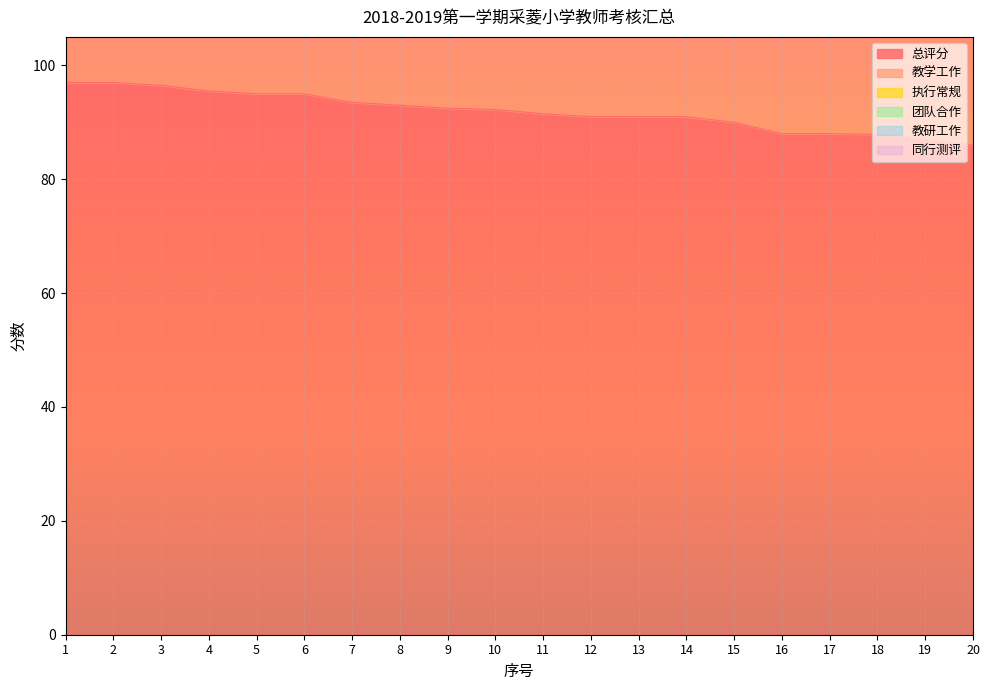

What are all the series names shown in the legend?

总评分, 教学工作, 执行常规, 团队合作, 教研工作, 同行测评